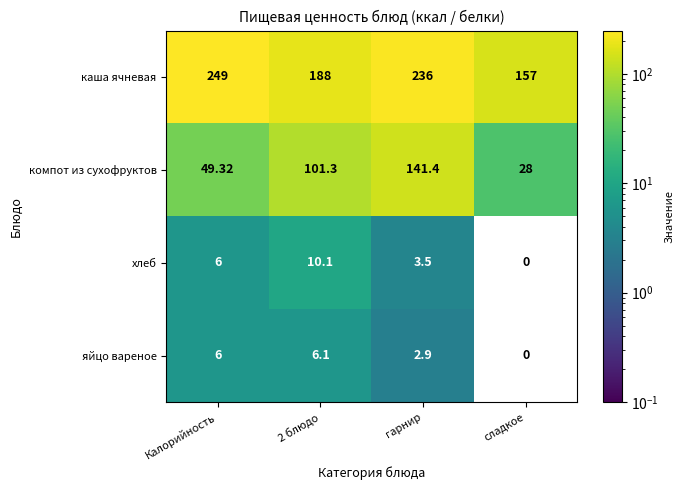

What is the difference between the highest and lowest values at гарнир?

233.1